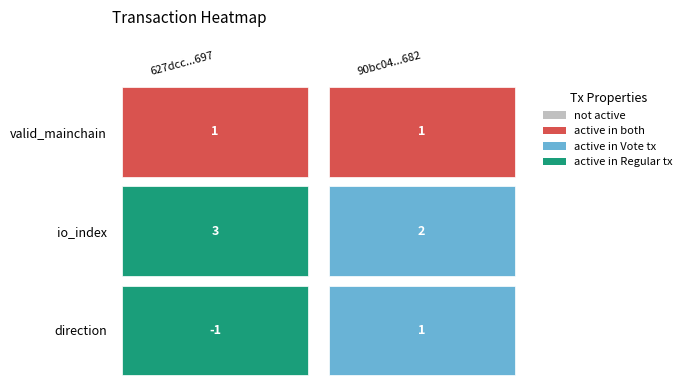

Reading left to right, what are all the values shown in this chart?

direction: -1	1
io_index: 3	2
valid_mainchain: 1	1